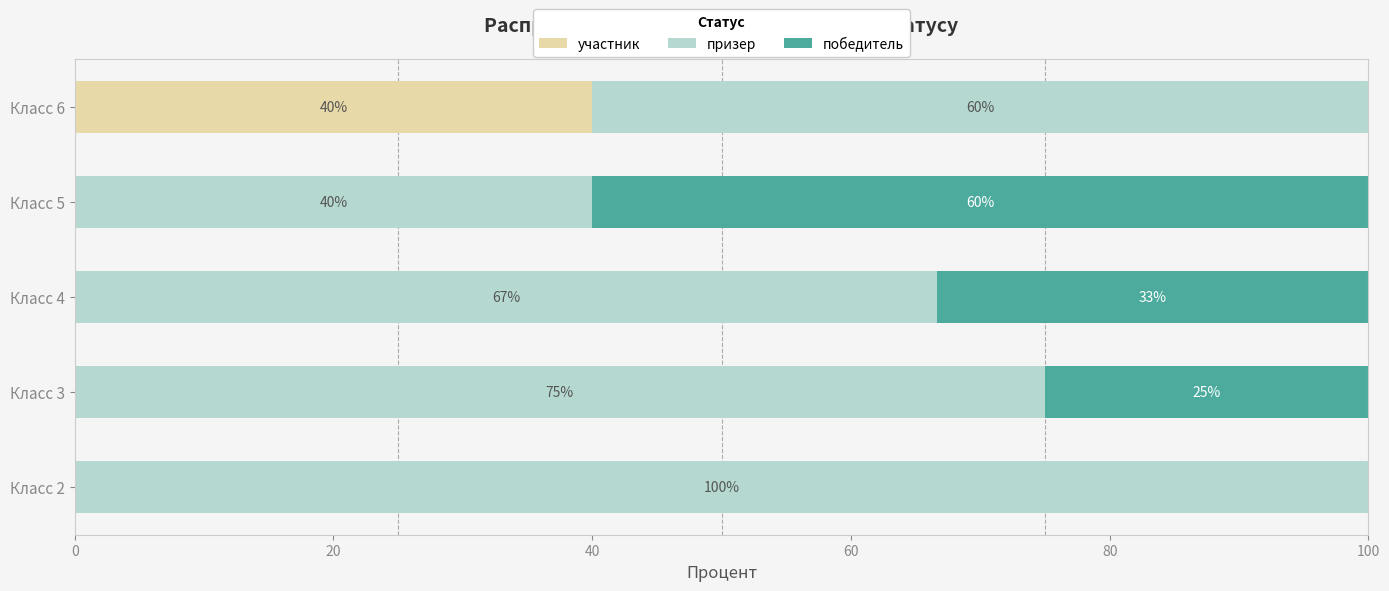

The value of участник at Класс 6 is 40.0. True or false?

True